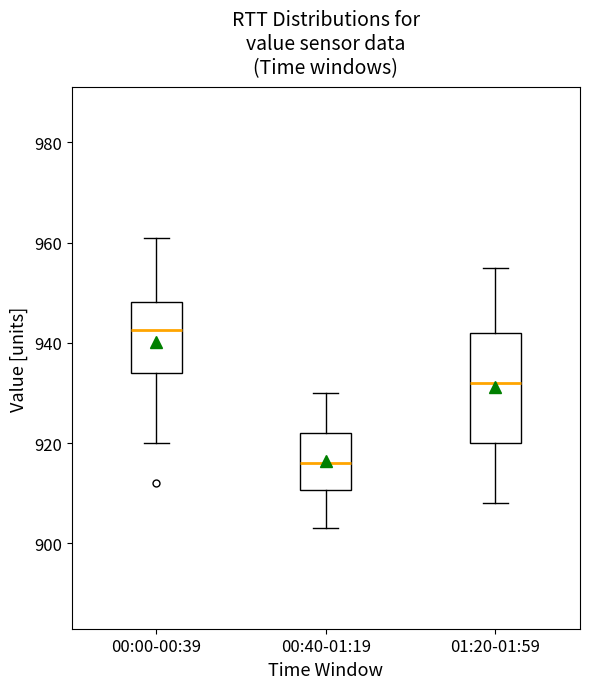

Which box has the lowest median line?

00:40-01:19